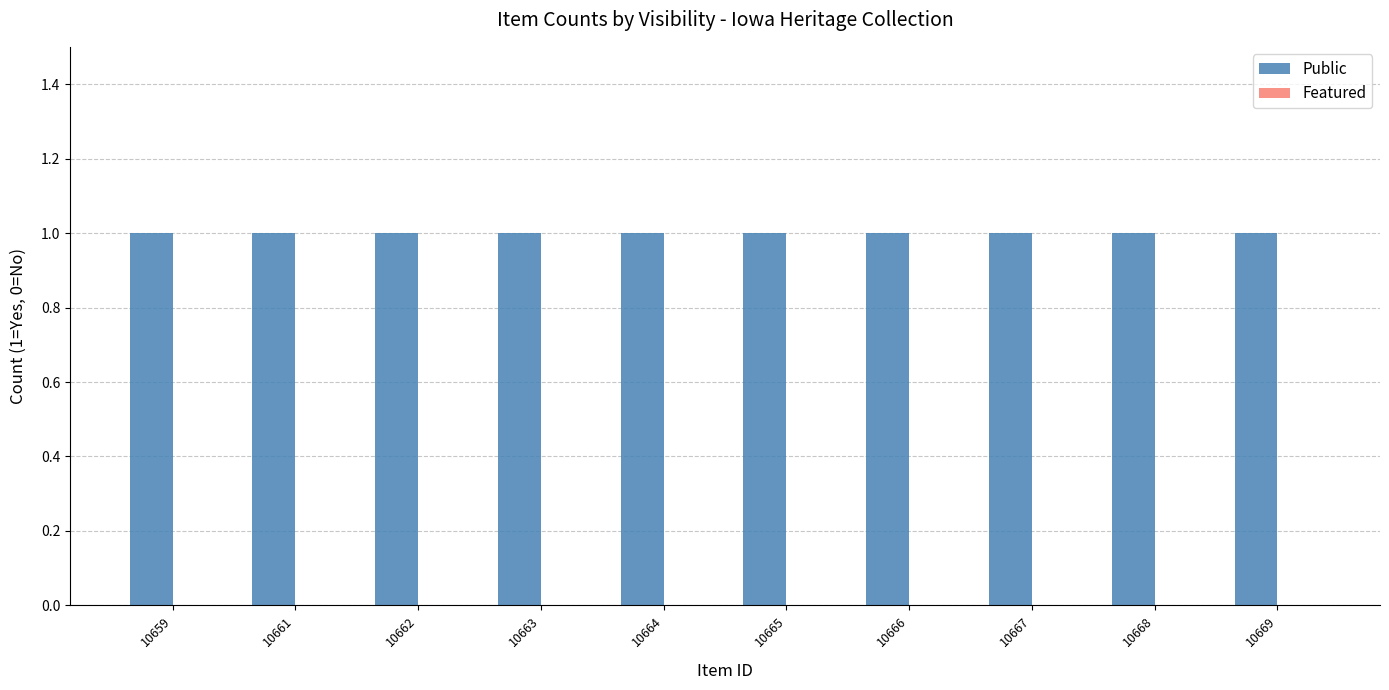

What is the approximate value of Public at 10662?

1